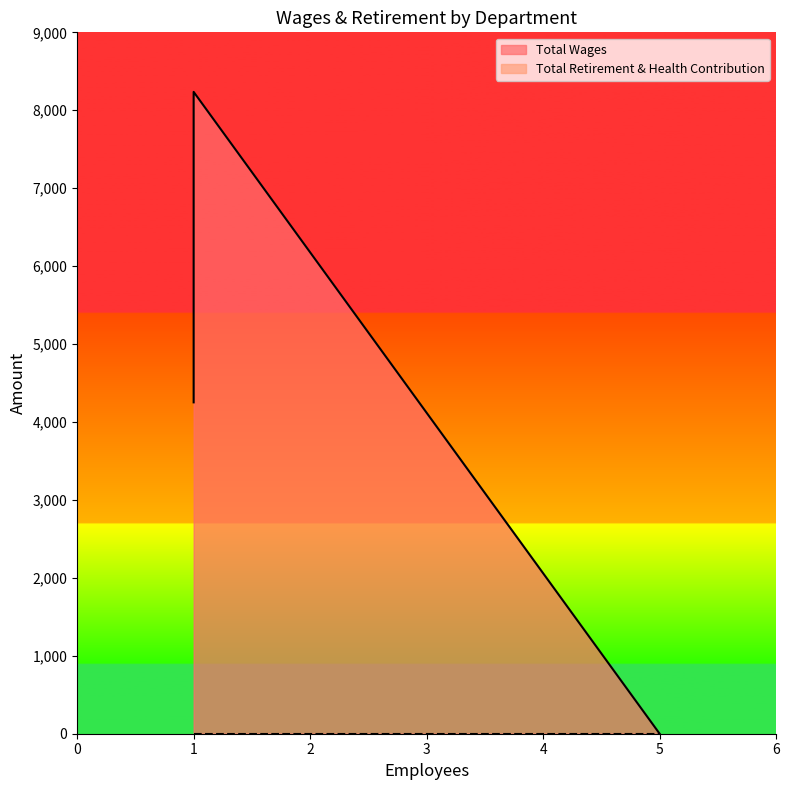

Is it true that Total Wages equals 2740 at Medical Records?

False